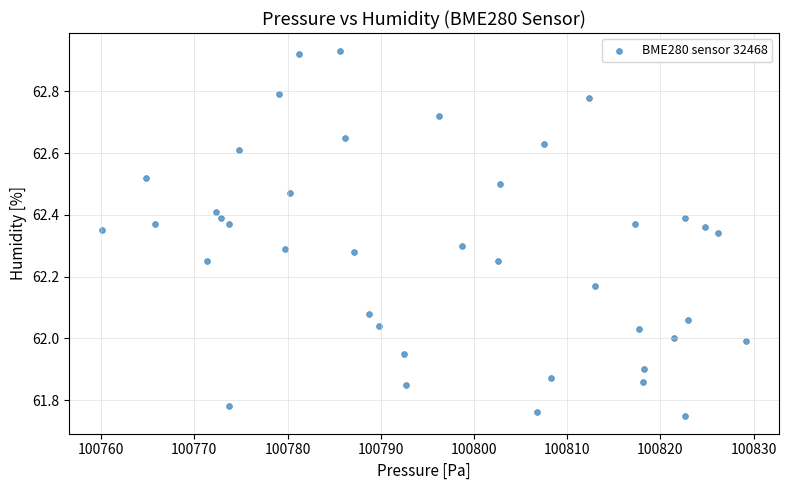

What is the range of Y values (max minus min)?

1.2